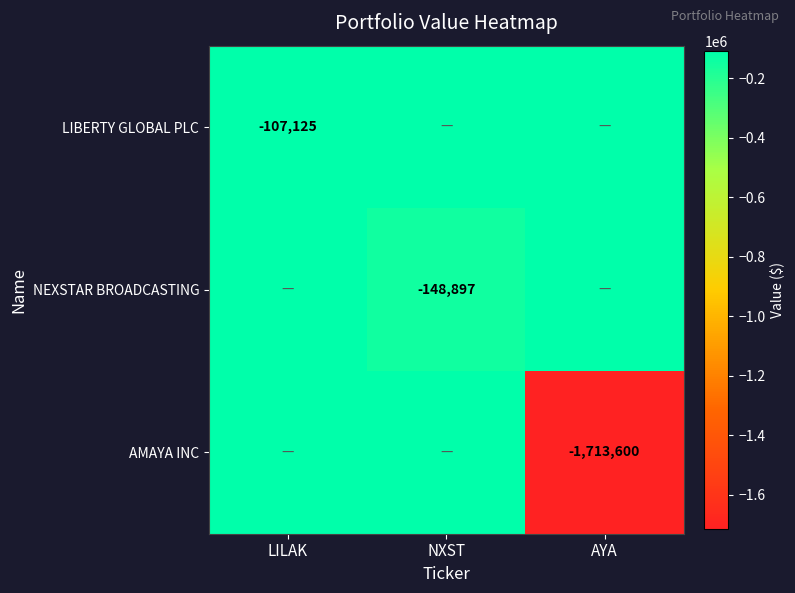

The NEXSTAR BROADCASTING series shows -148897 at NXST. True or false?

True